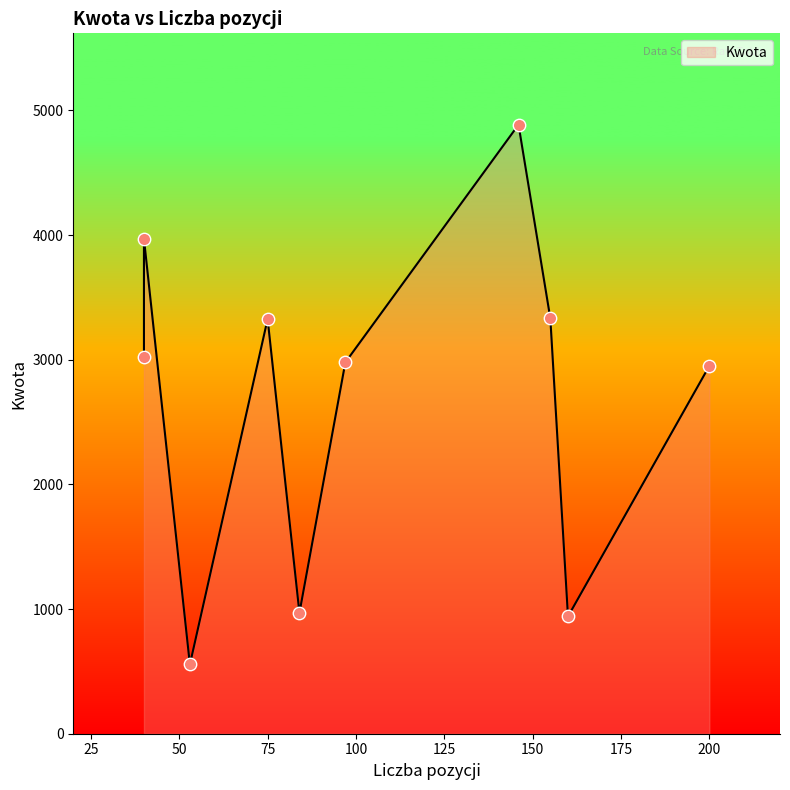

What is the change in value from 200 to 155?

+382.2